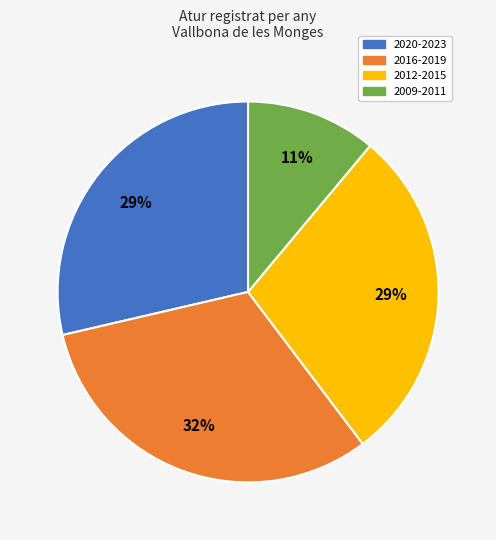

To the nearest percent, what is the difference between the largest and smallest slice percentages?

21%